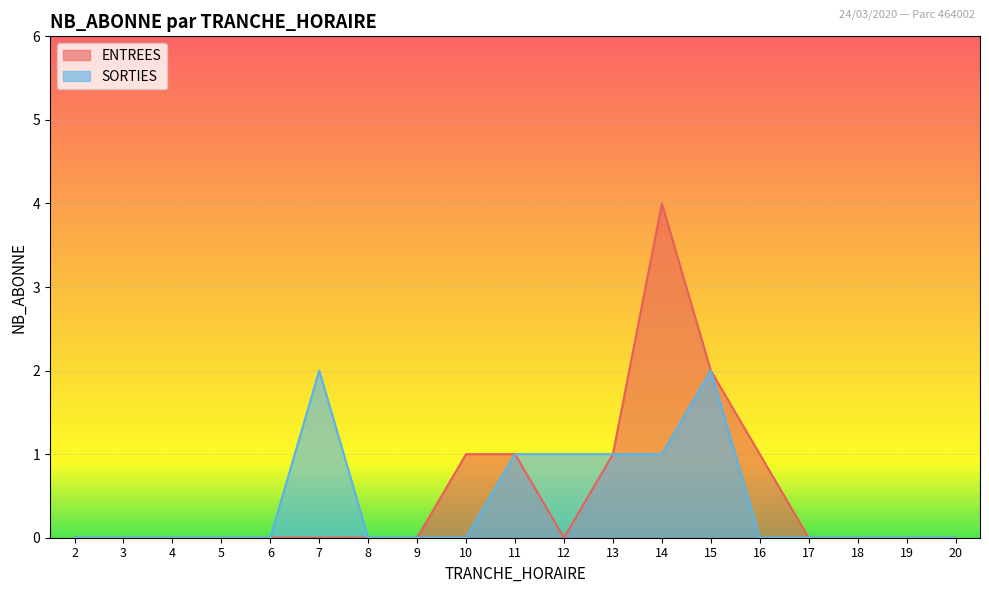

At which label is SORTIES closest to 1?

11